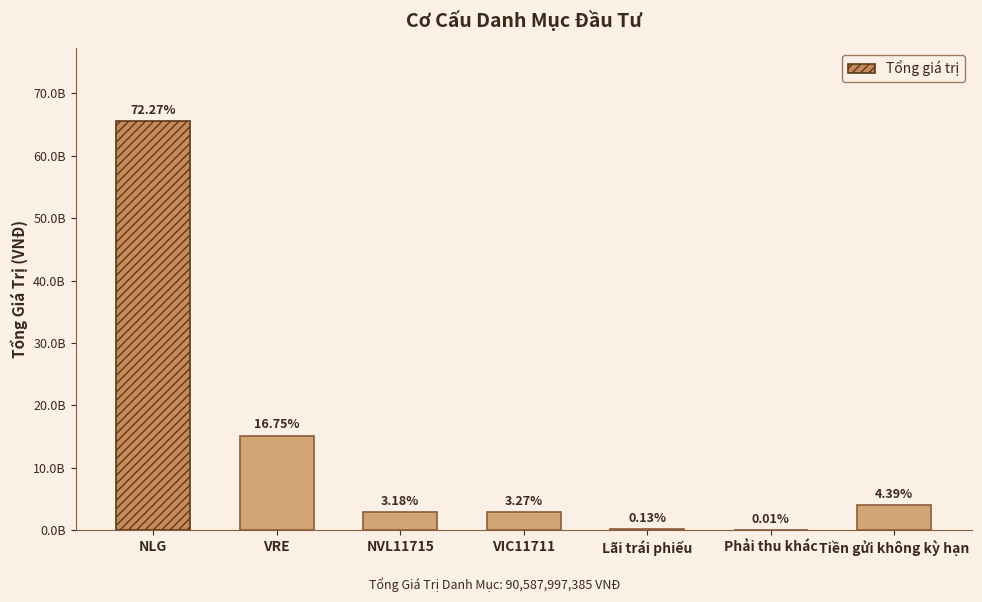

Reading left to right, list all the values displayed in this chart.

NLG=65472444900	VRE=15169024000	NVL11715=2880980760	VIC11711=2957859640	Lãi trái phiếu=116745555	Phải thu khác=11301370	Tiền gửi không kỳ hạn=3979641160